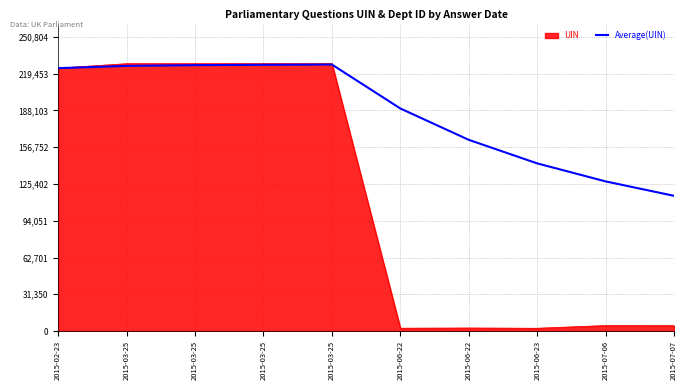

What are all the series names shown in the legend?

UIN, Average(UIN)